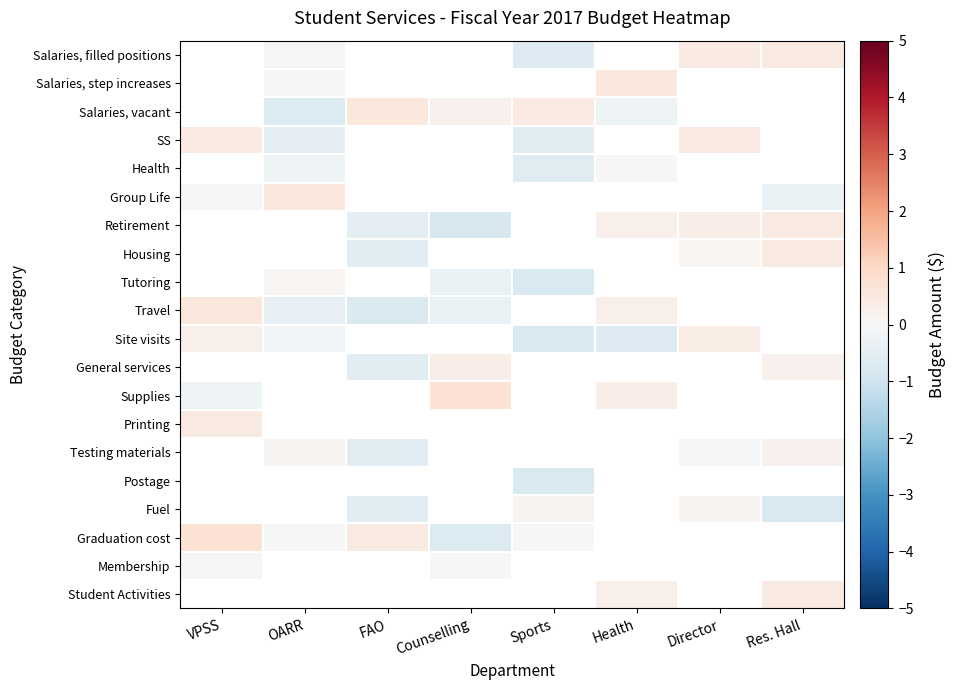

Count the number of categories in the chart.

8